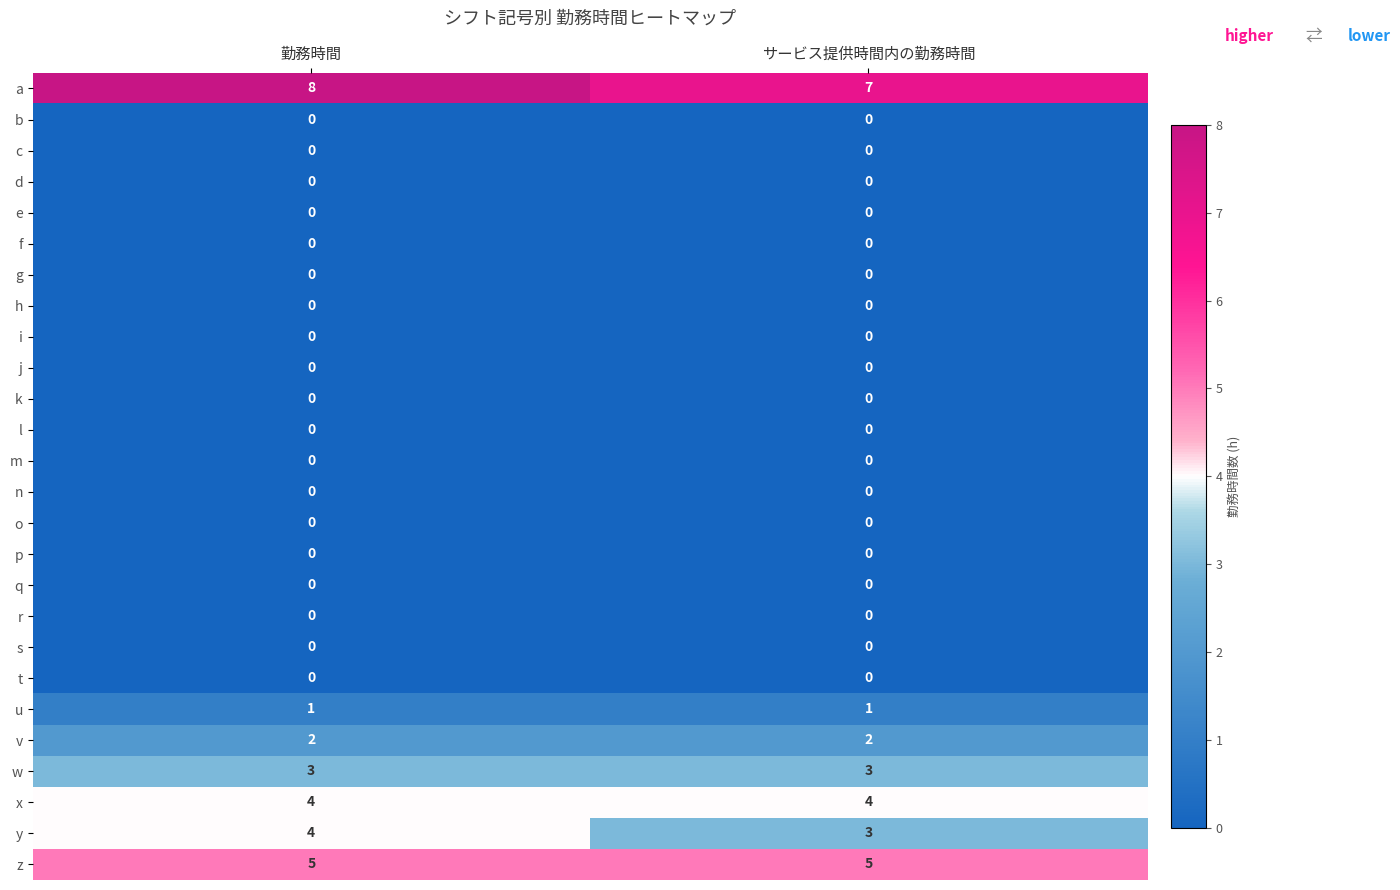

The l series shows 0 at 勤務時間. True or false?

True